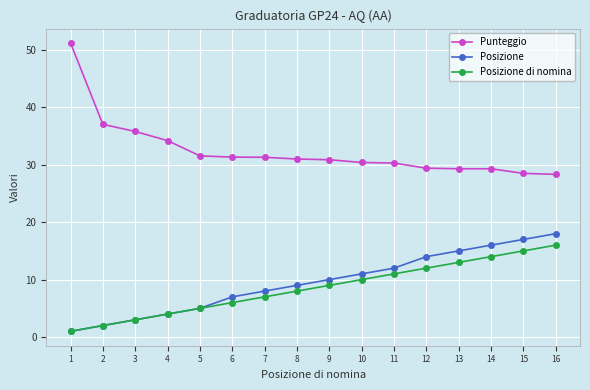

Which series has the largest total across all categories?

Punteggio